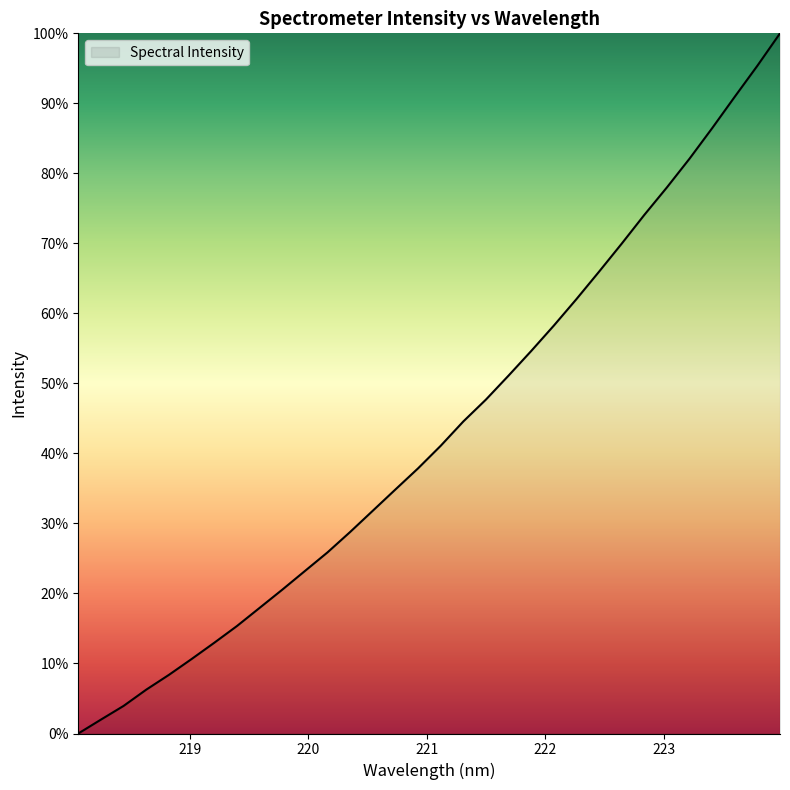

Rank the categories by value from highest to lowest.

223.9802, 223.7895, 223.5987, 223.408, 223.2172, 223.0264, 222.8355, 222.6447, 222.4538, 222.263, 222.0721, 221.8812, 221.6902, 221.4993, 221.3083, 221.1174, 220.9264, 220.7354, 220.5444, 220.3533, 220.1623, 219.9712, 219.7801, 219.589, 219.3979, 219.2067, 219.0156, 218.8244, 218.6332, 218.442, 218.2508, 218.0596